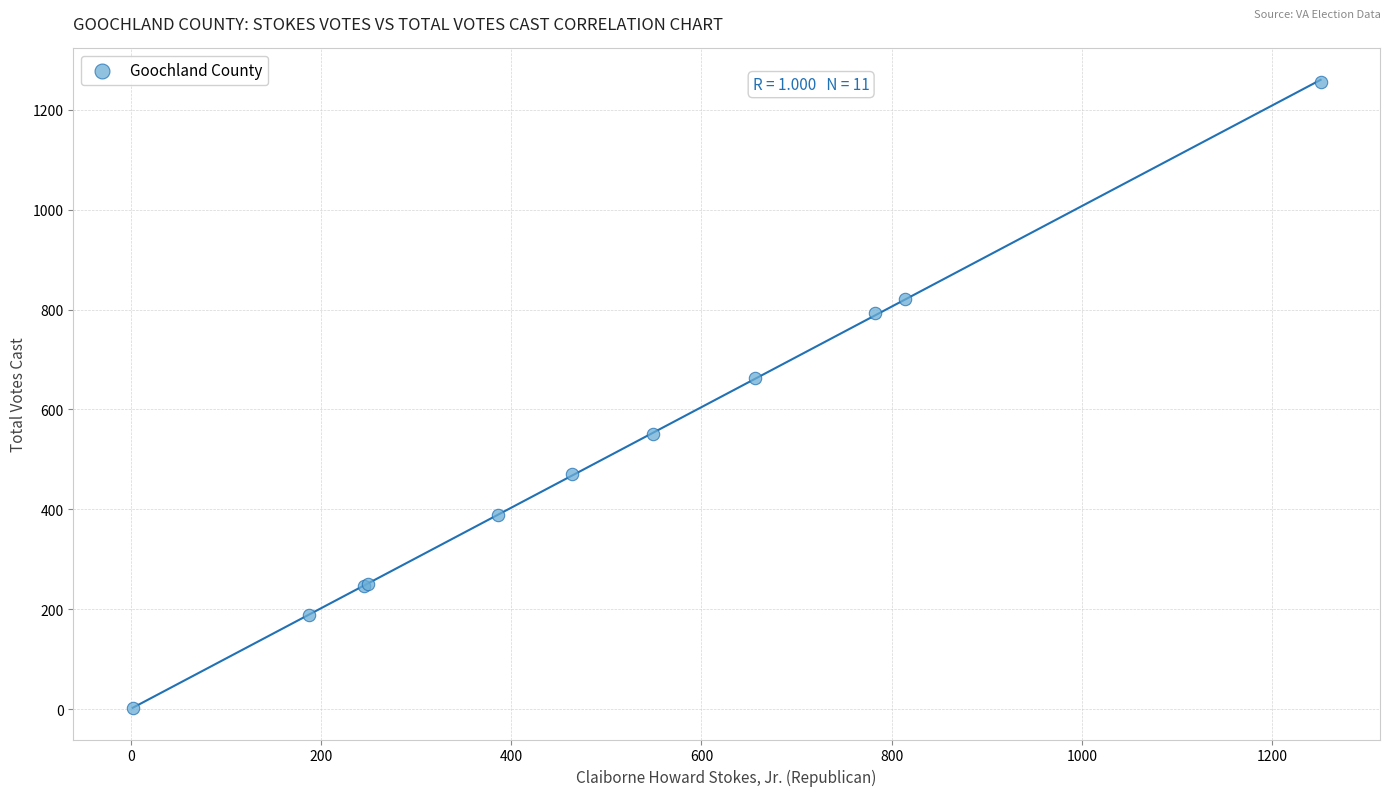

What Y value in the scatter plot is closest to 629?

663